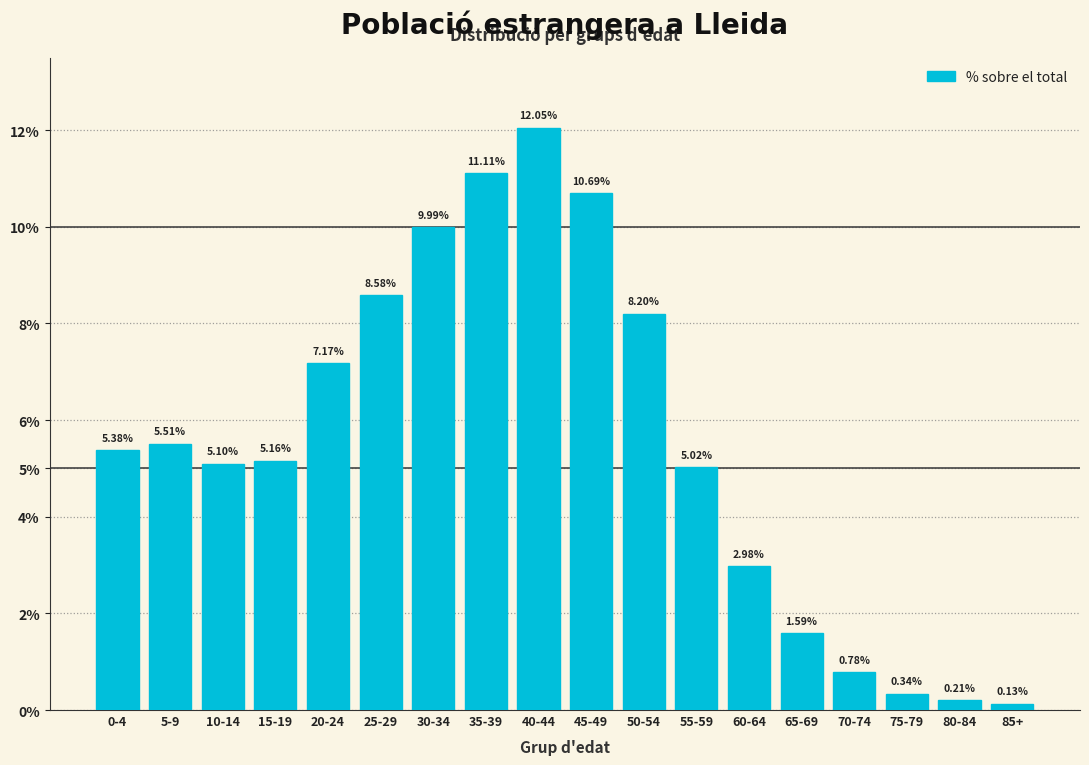

Which has a higher value, 0-4 or 70-74?

0-4